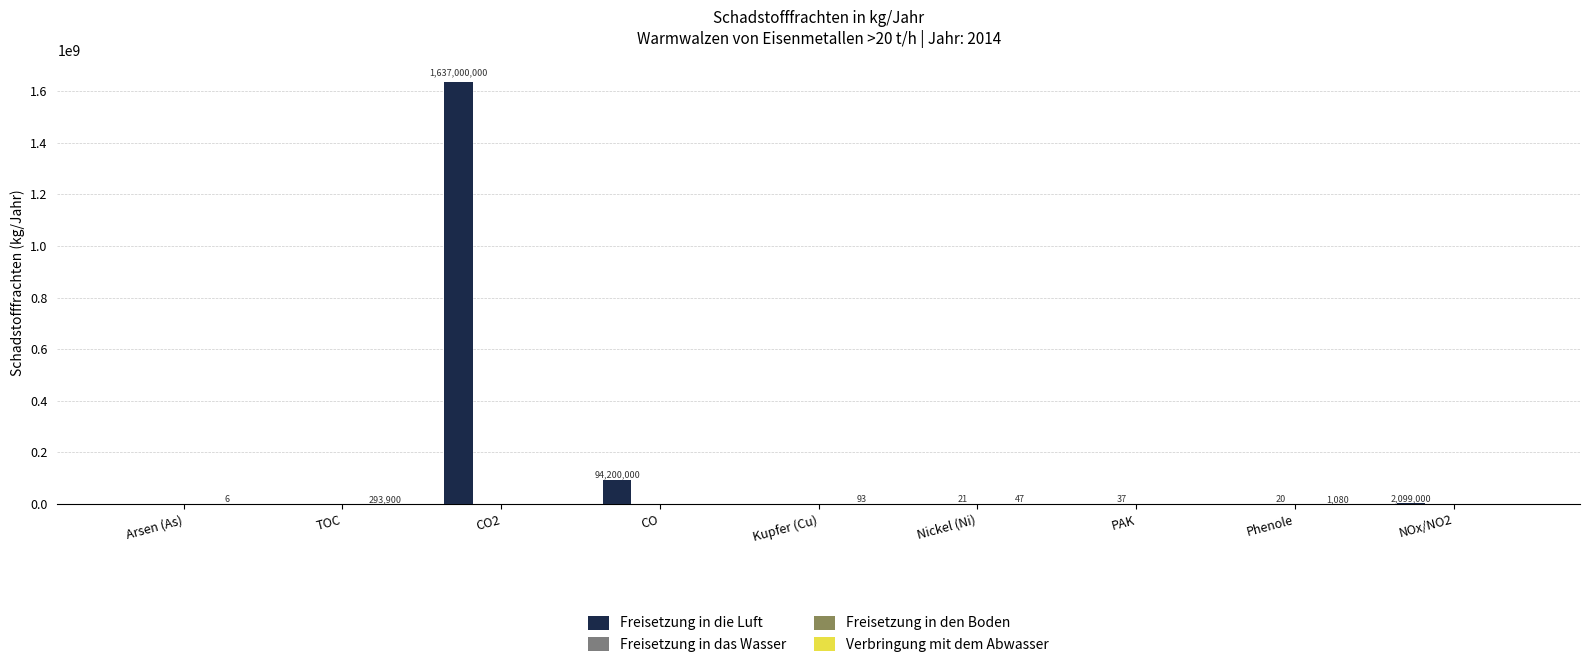

At which category is the sum across all series the highest?

CO2